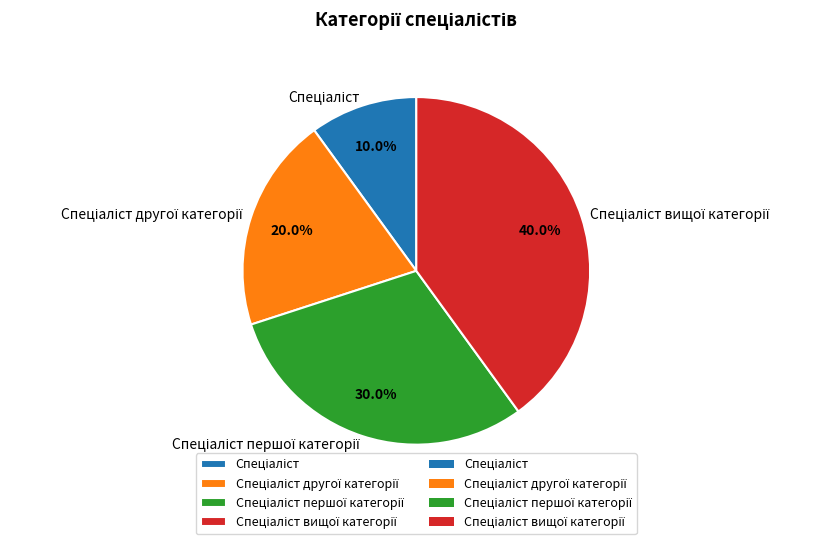

Count the number of slices in the pie.

4